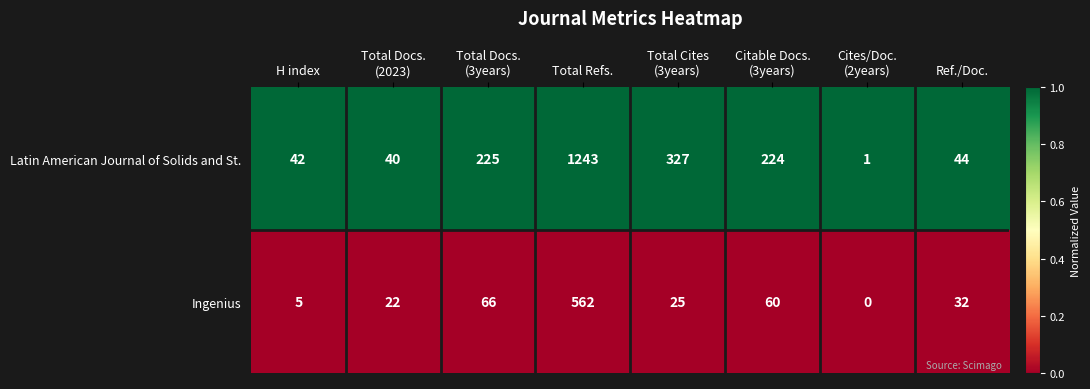

How many categories are shown in the chart?

8